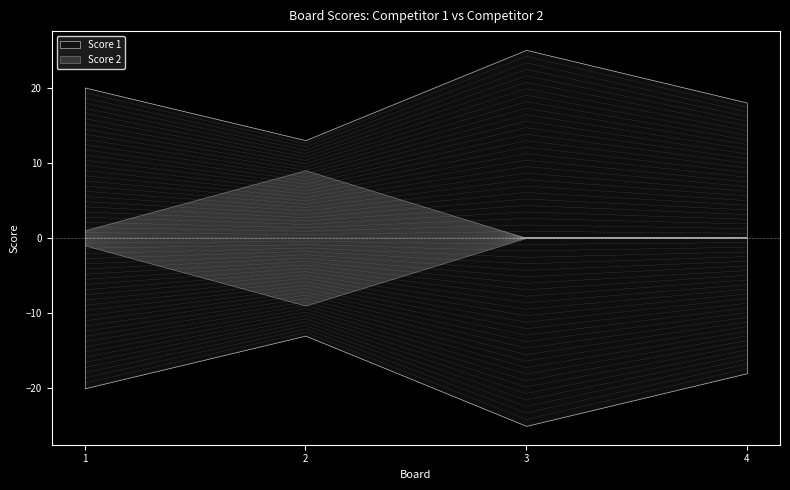

Where is Score 2 nearest to the value 3?

1